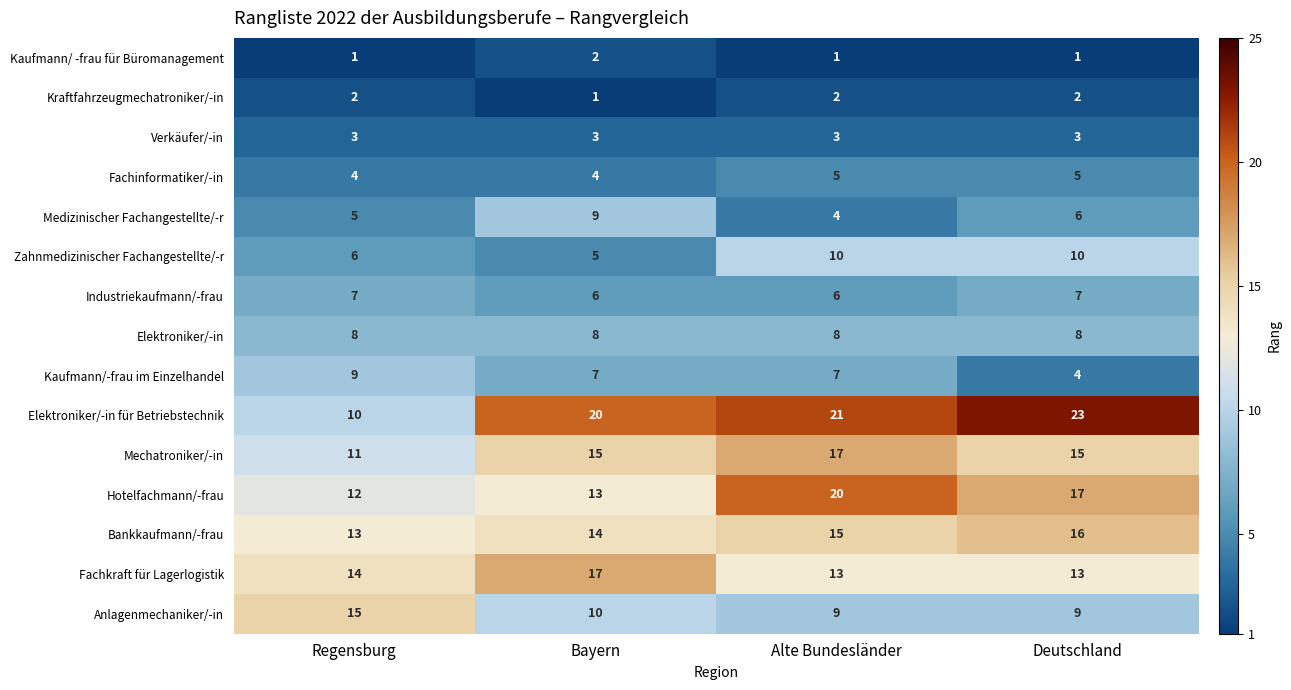

At which category is the sum across all series the highest?

Alte Bundesländer